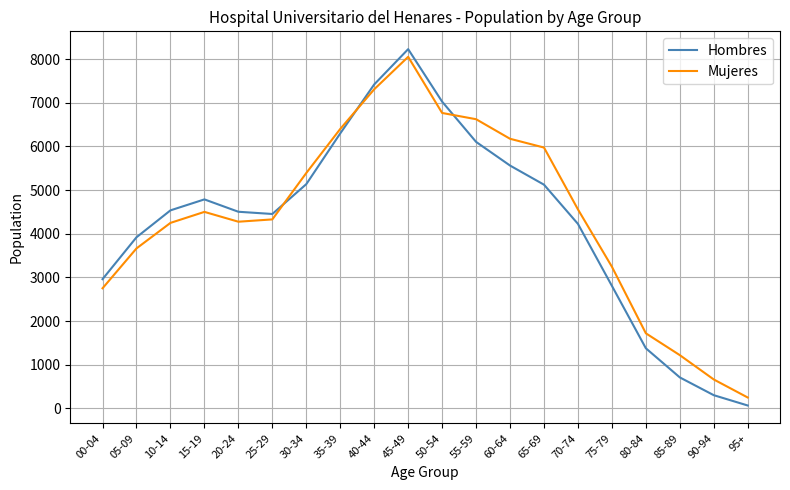

The value of Hombres at 80-84 is 1378. True or false?

True